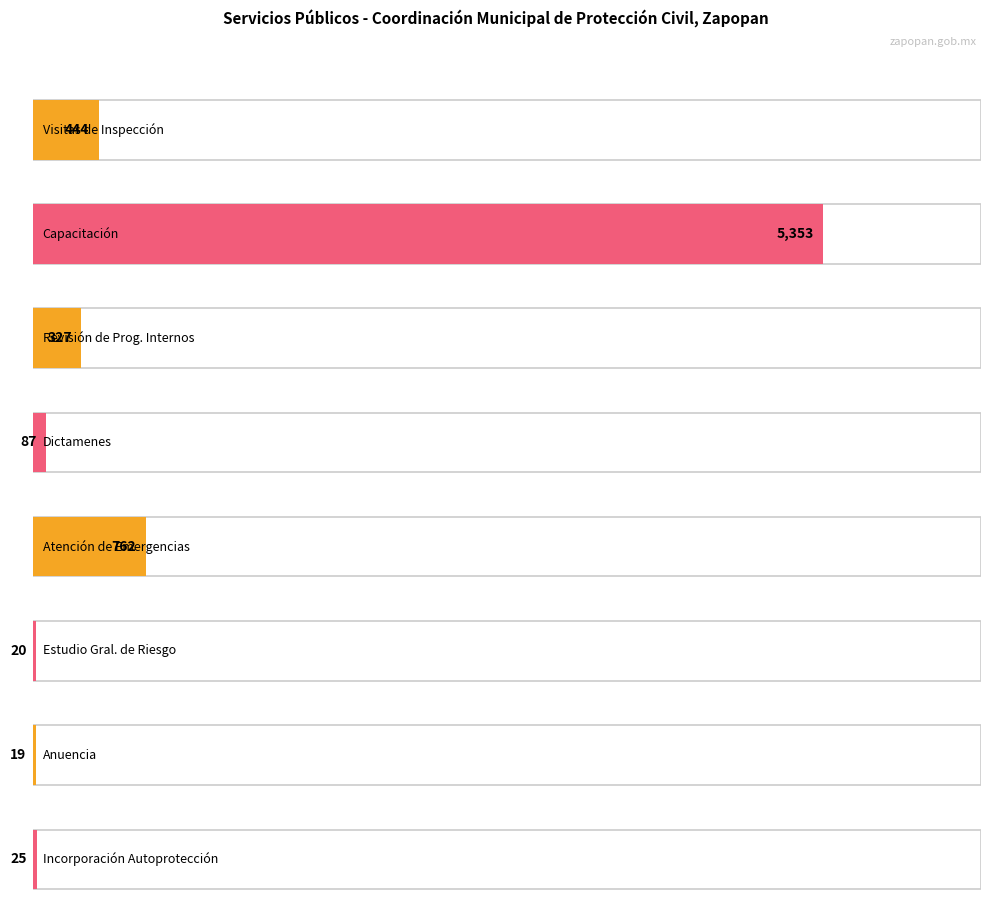

Reading right to left, transcribe all the data shown in this chart.

Número de servicios: 1	1	1	1	1	1	1	1
Número de beneficiarios: 25	19	20	762	87	327	5353	444